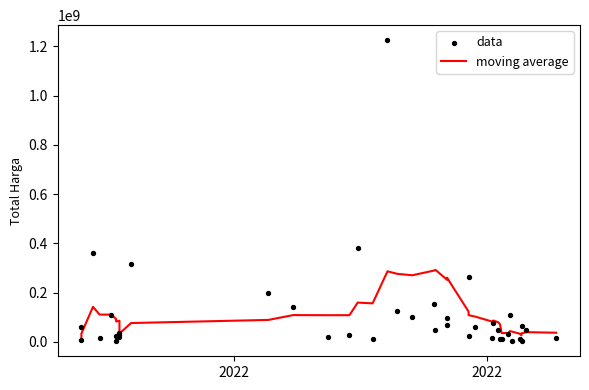

Which series contains the highest Y value?

data